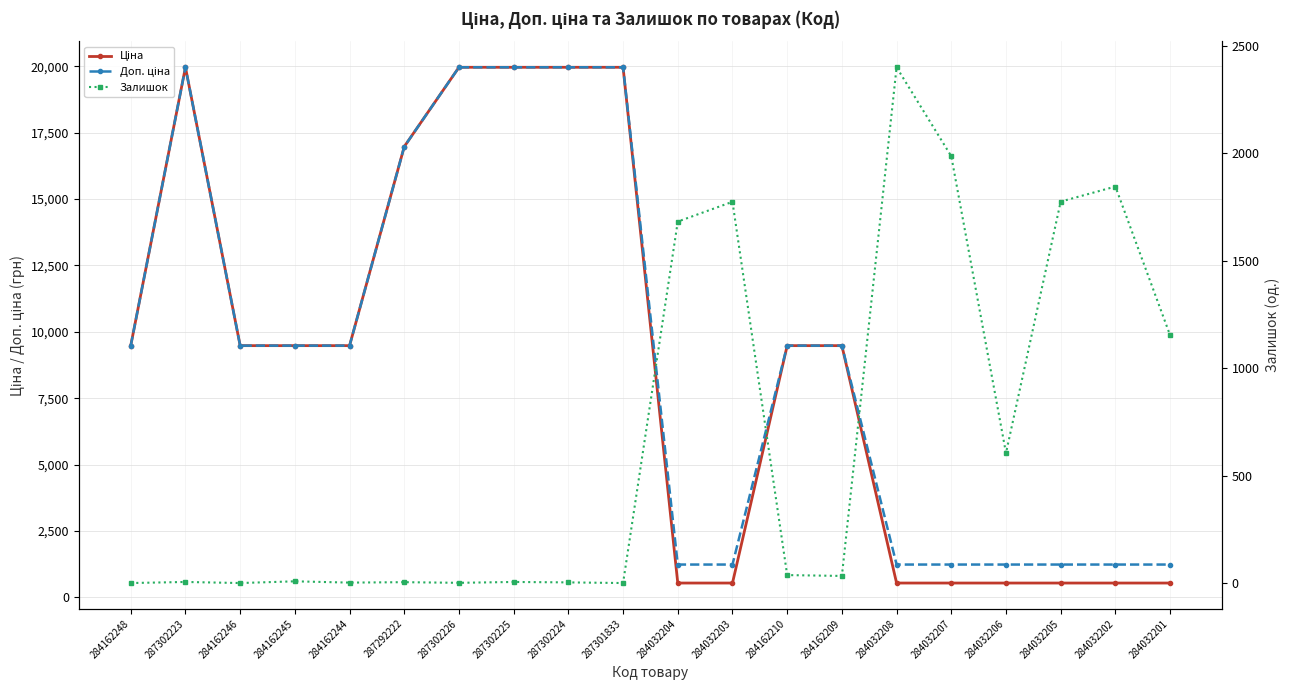

Which series changed the most between 287302225 and 284162210?

Ціна